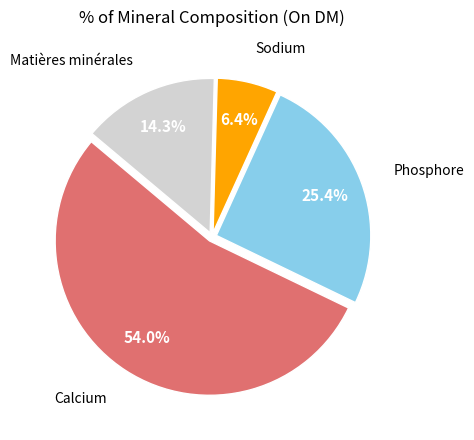

Which slice is the largest?

Calcium